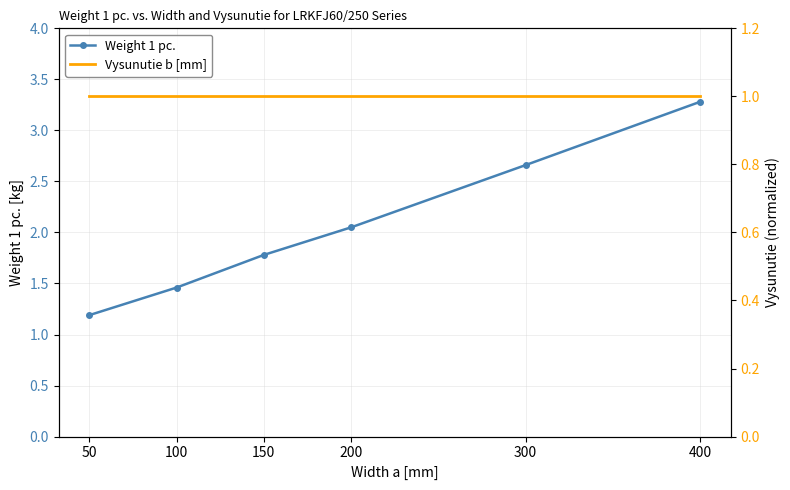

True or false: Weight 1 pc. and Vysunutie b [mm] intersect in this chart.

False